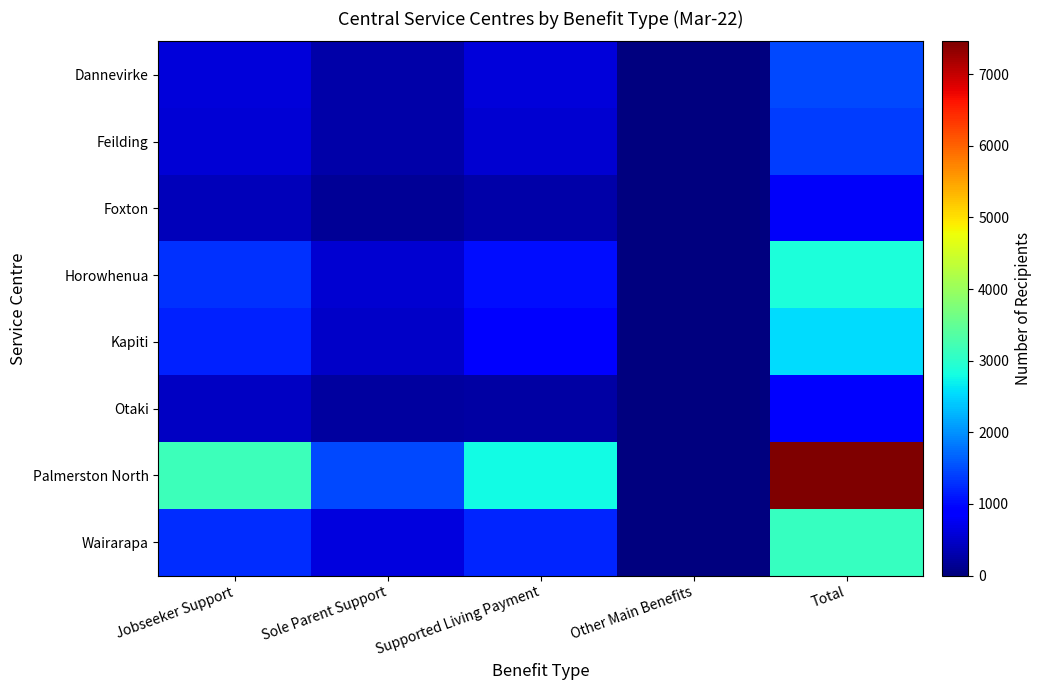

Which series has the largest range (max minus min)?

Palmerston North